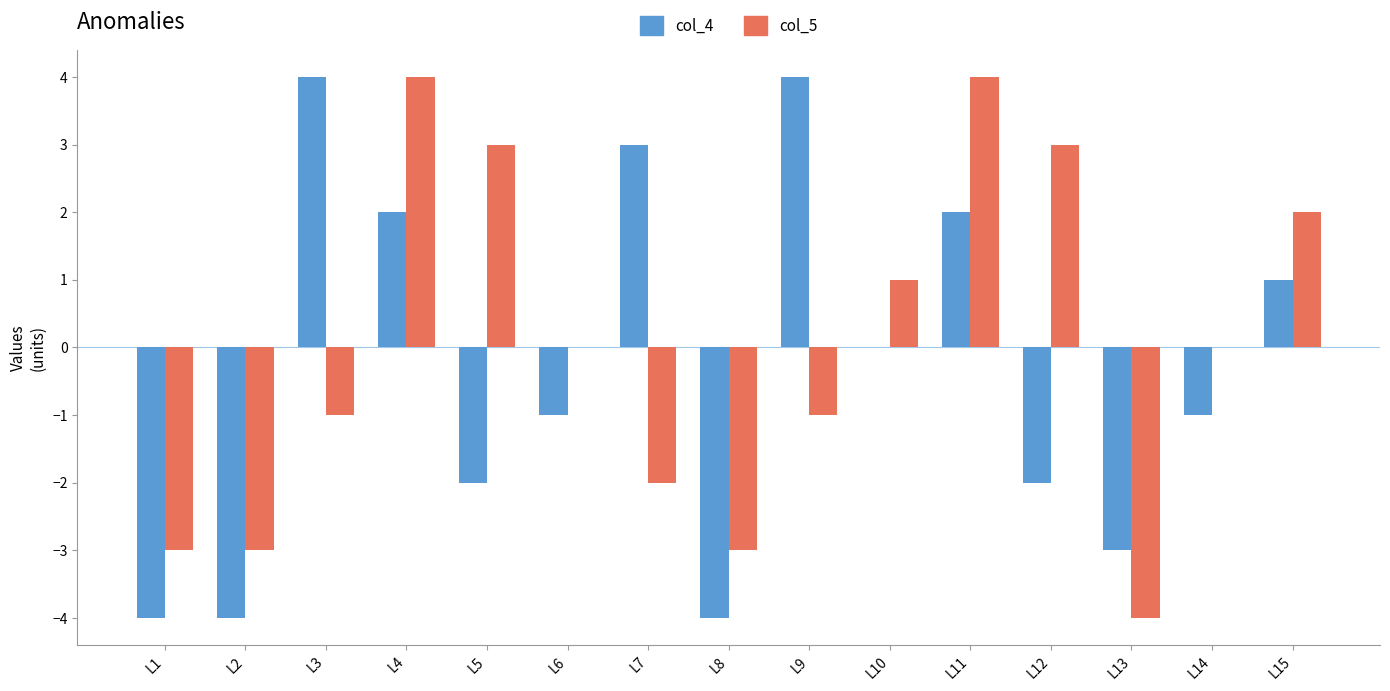

Read the col_4 value at L11.

2